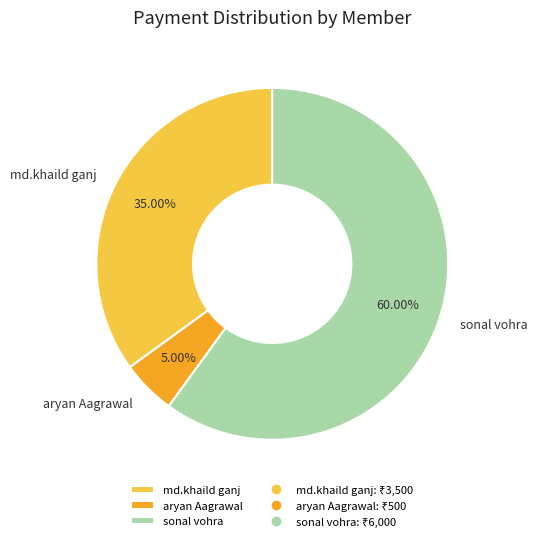

Is there a majority slice in this chart?

Yes